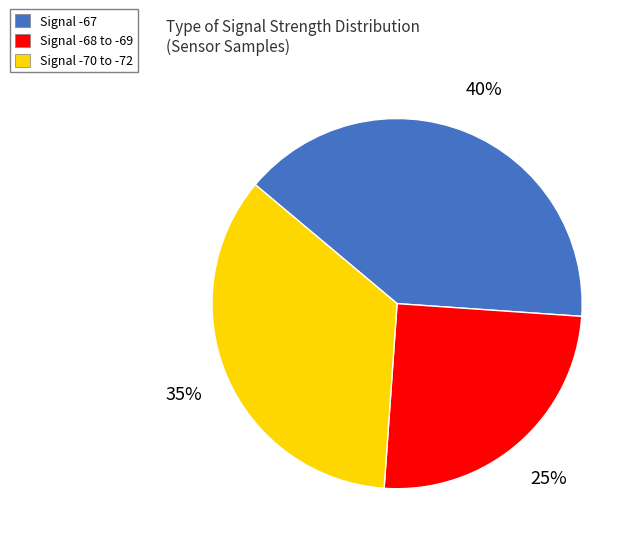

What is the smallest slice in the pie chart?

Signal -68 to -69